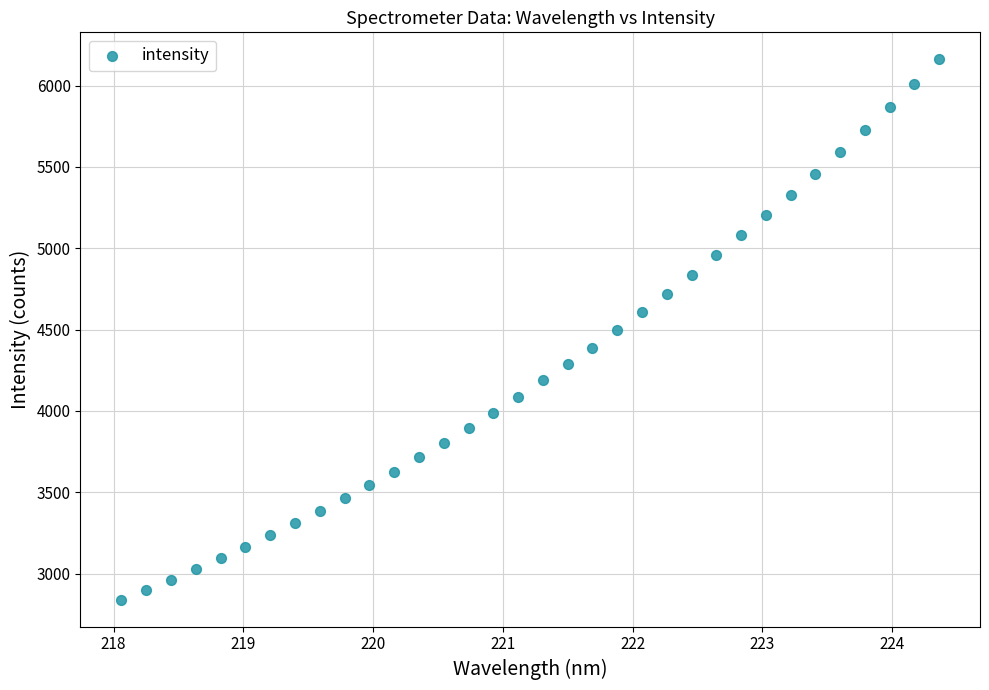

What is the range of X values (max minus min)?

6.3